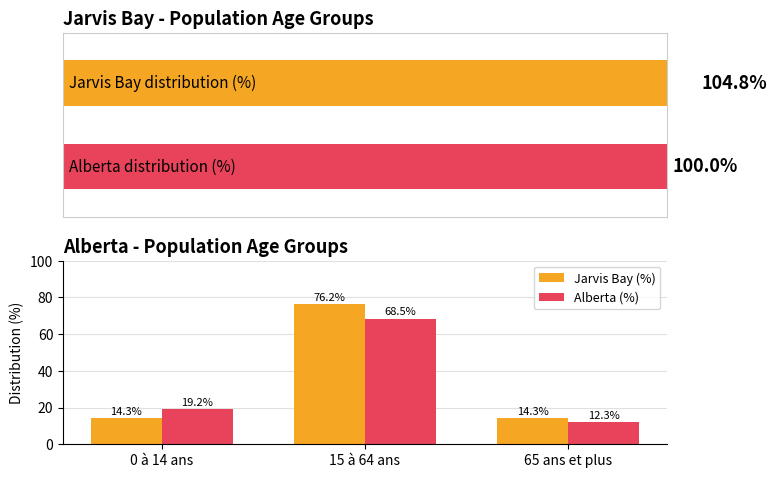

Is the value of Jarvis Bay (%) at 0 à 14 ans greater than the value of Alberta (%) at 0 à 14 ans?

No